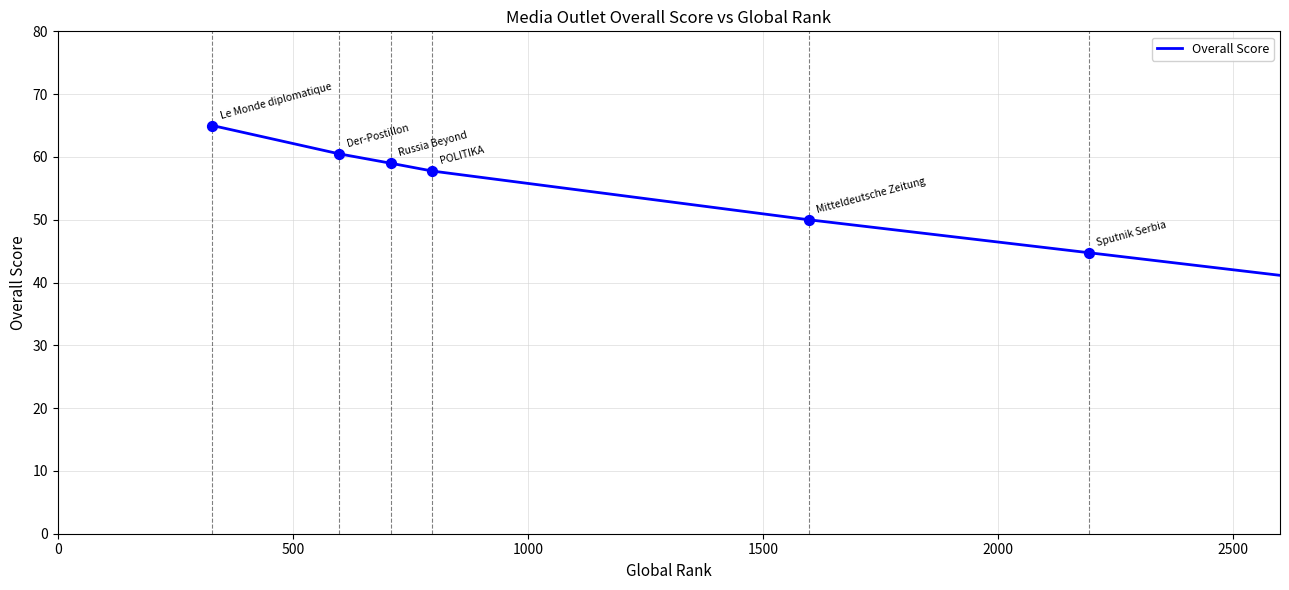

True or false: there are more than 2 points higher than both neighbors.

False